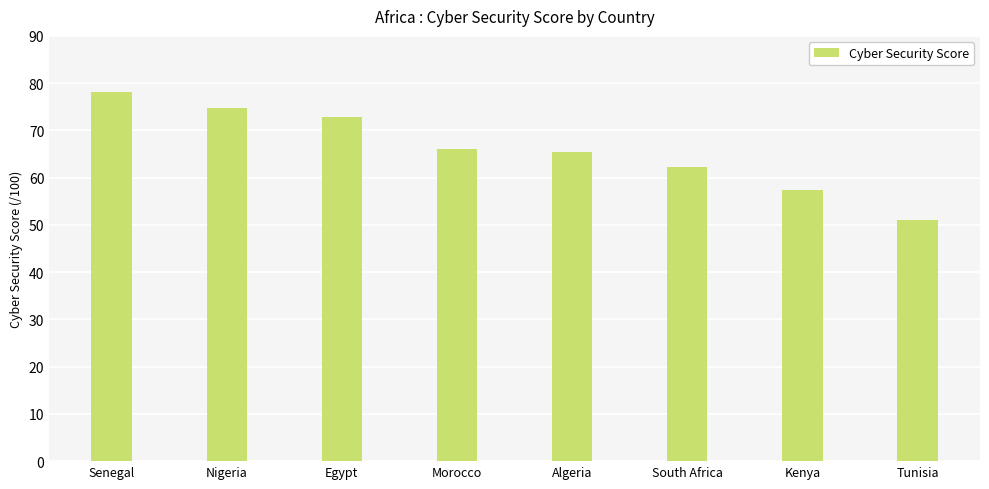

The value at Kenya is 57.4. True or false?

True